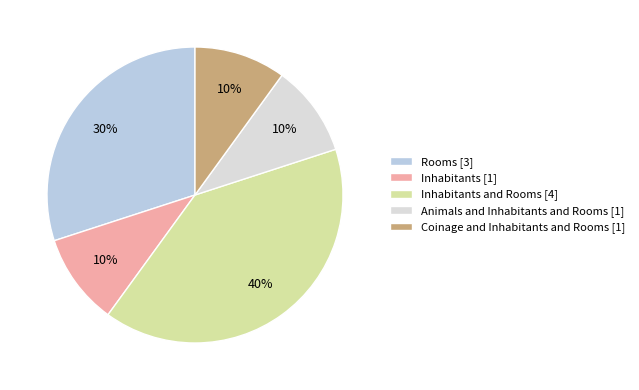

Which category has the biggest portion of the pie?

Inhabitants and Rooms [4]